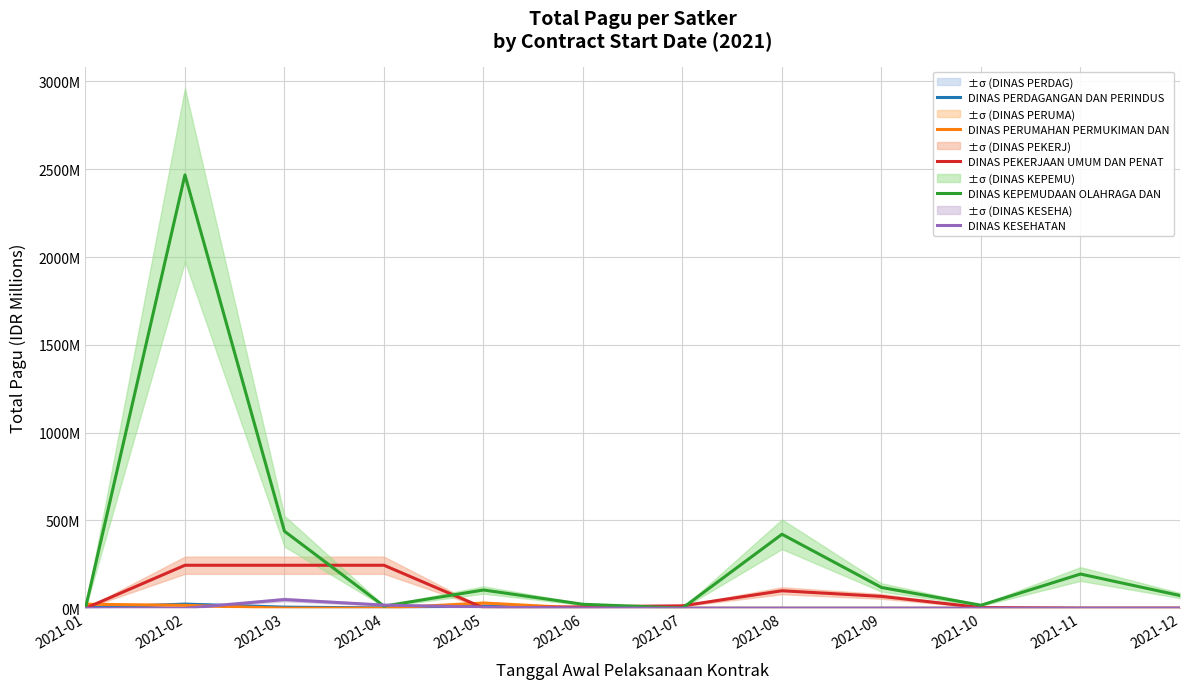

True or false: DINAS PERDAGANGAN DAN PERINDUS and DINAS PEKERJAAN UMUM DAN PENAT intersect in this chart.

True